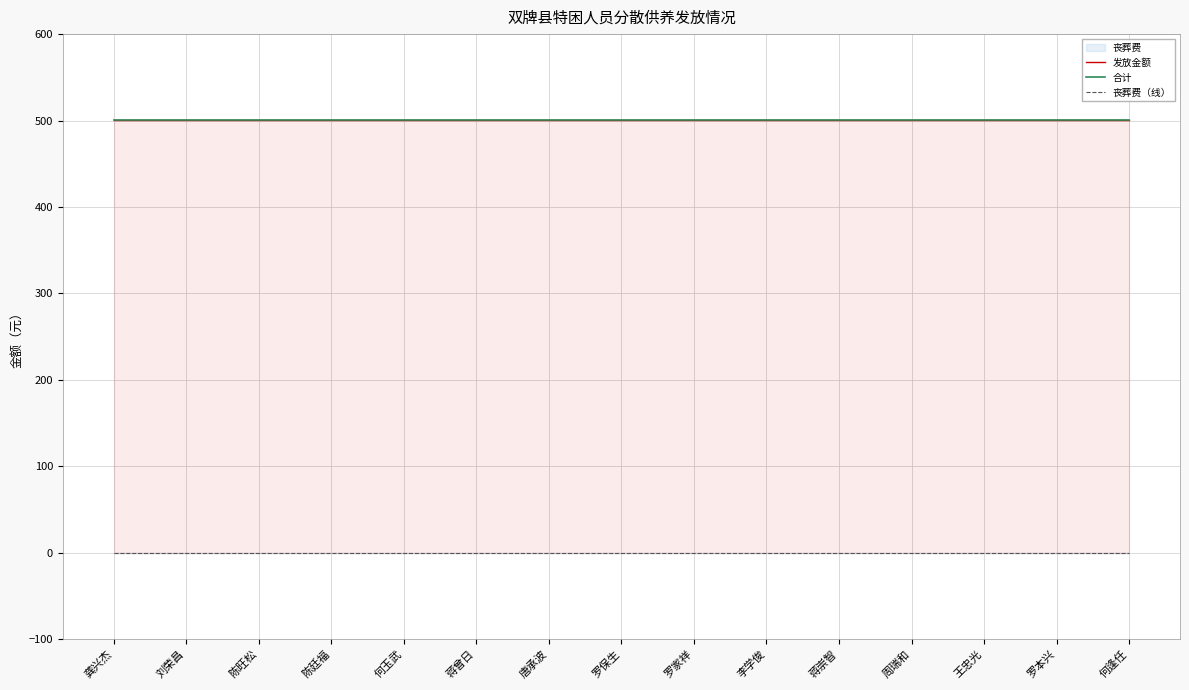

What position from the right is 何玉武?

11